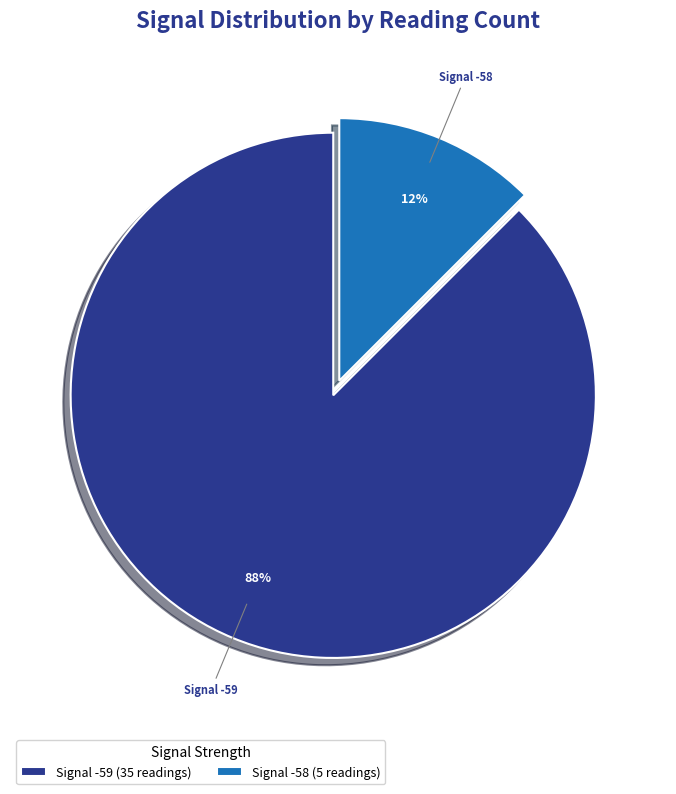

Is the sum of Signal -58 and Signal -59 greater than half?

Yes